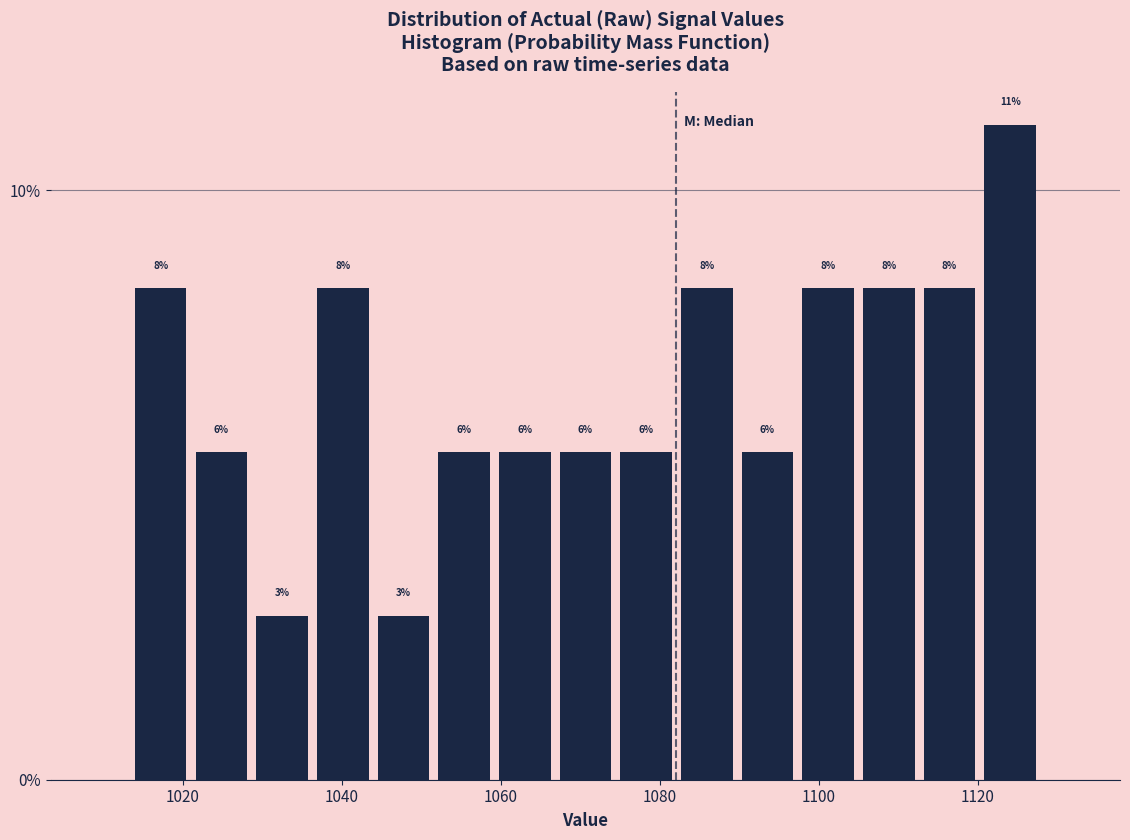

Around what value on the x-axis is the tallest bar? Give the approximate position of its centre, as read against the axis.

1124